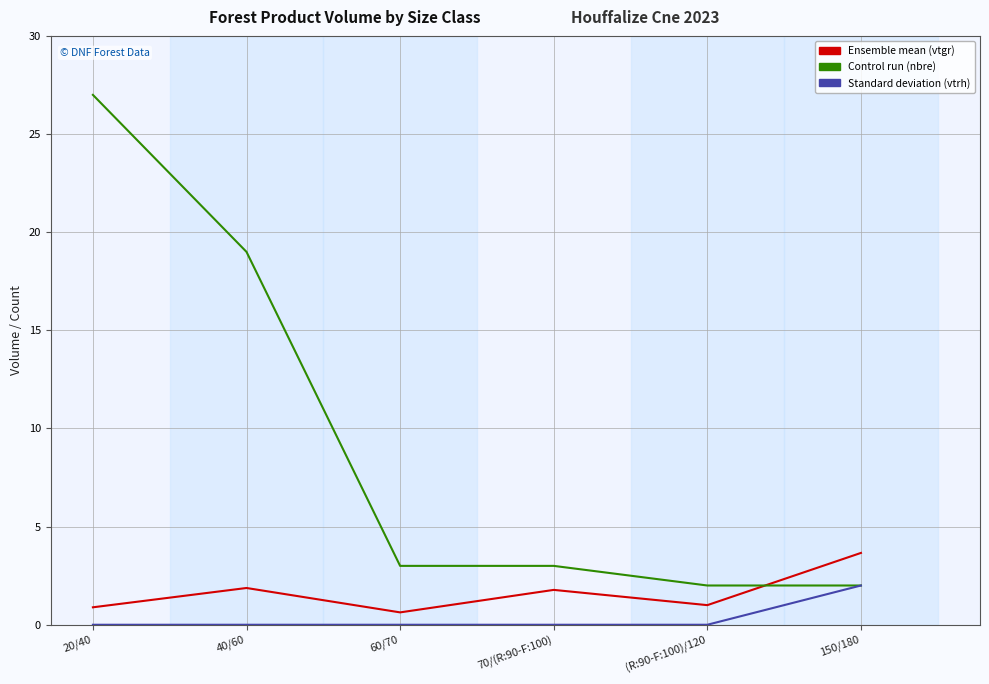

How many lines are shown in the chart?

3